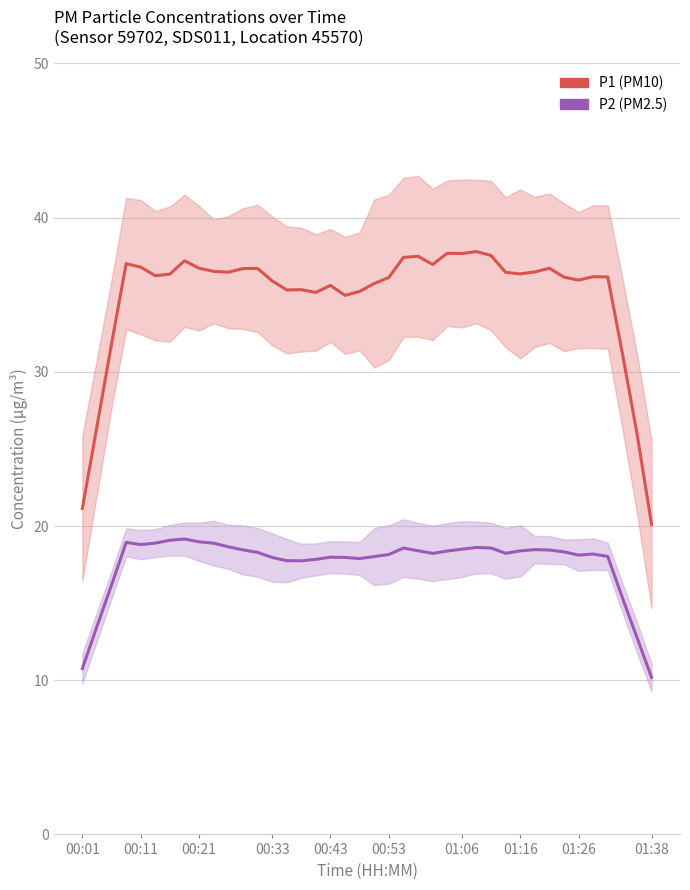

Which series has the widest spread of values?

P1 (PM10)